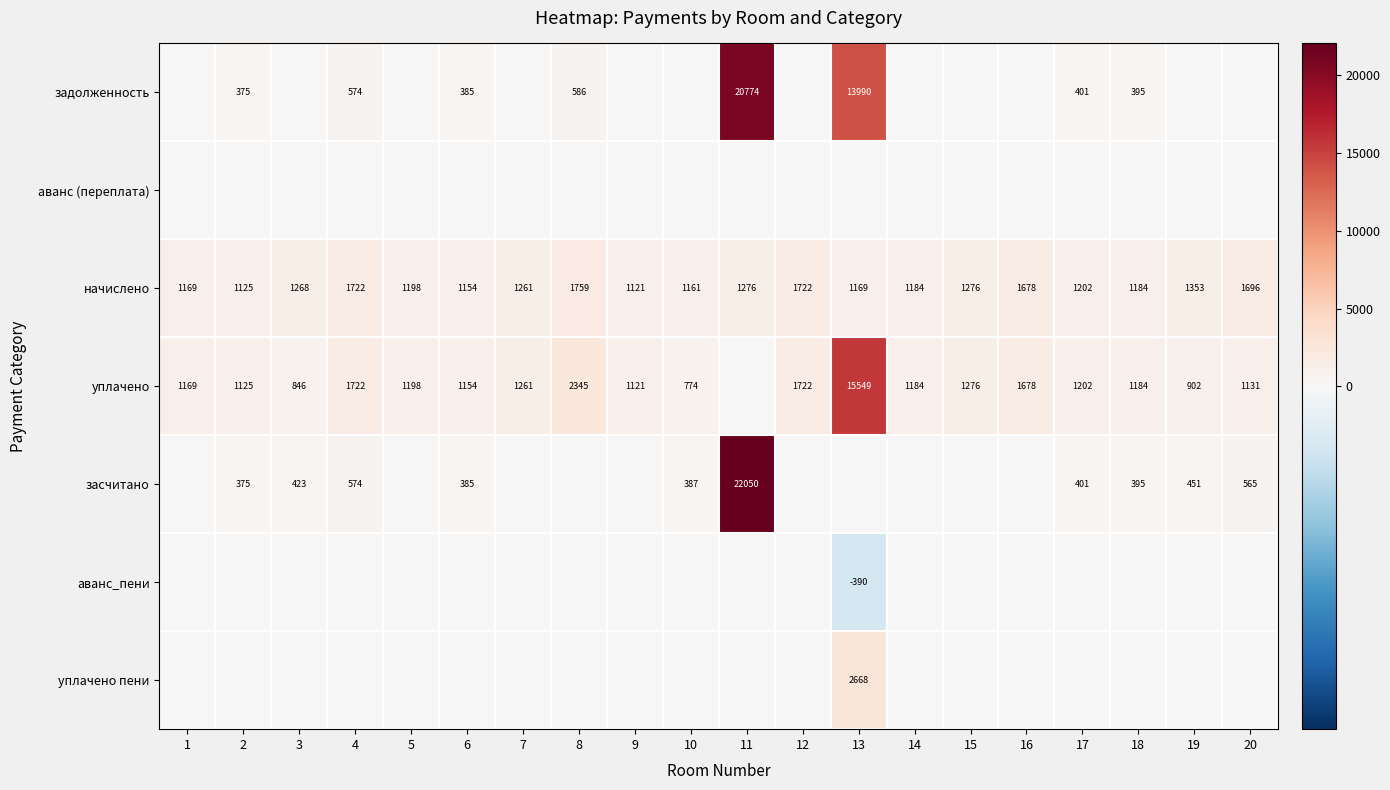

What is the highest value of the начислено series?

1759